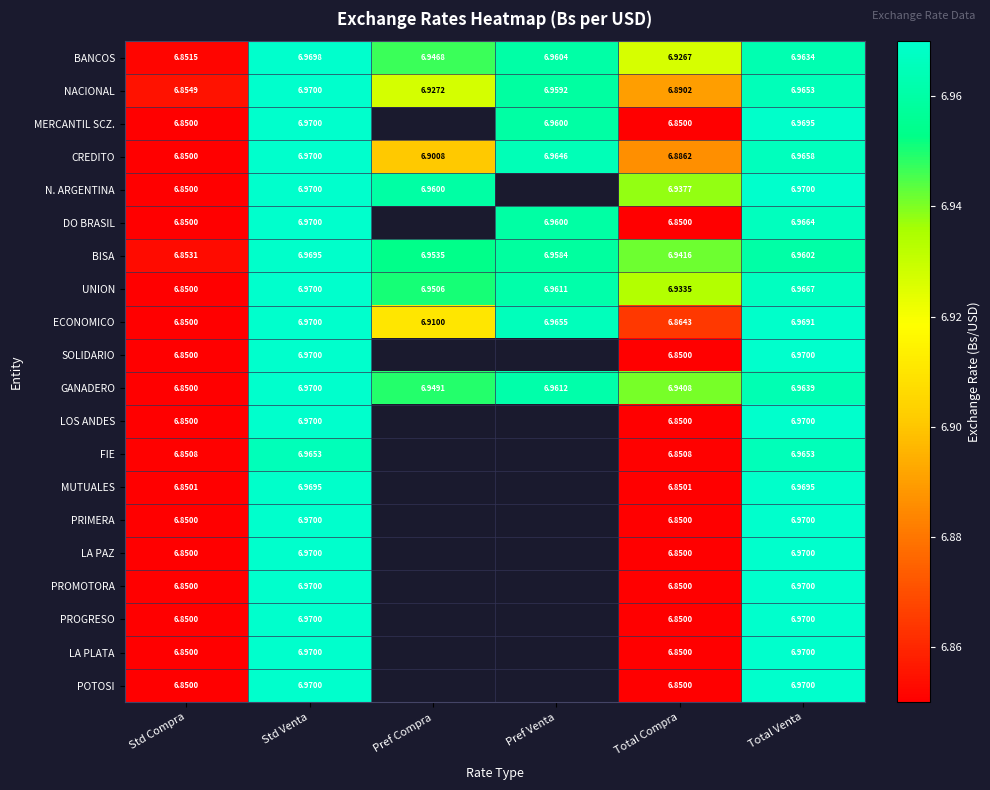

Which category has the lowest value in the BANCOS series?

Std Compra